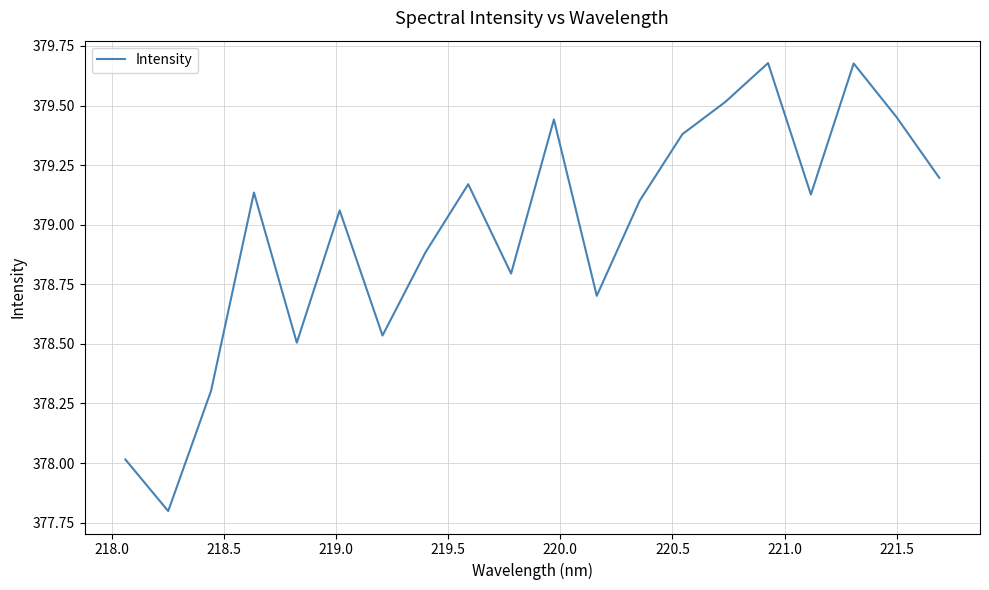

What is the smallest value displayed?

377.8